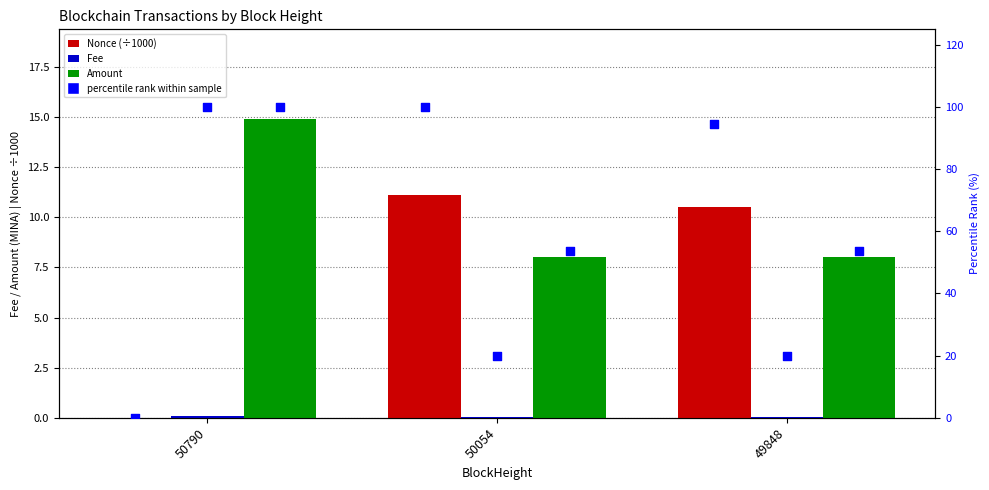

Which series reaches the minimum Y coordinate?

Nonce (÷1000)